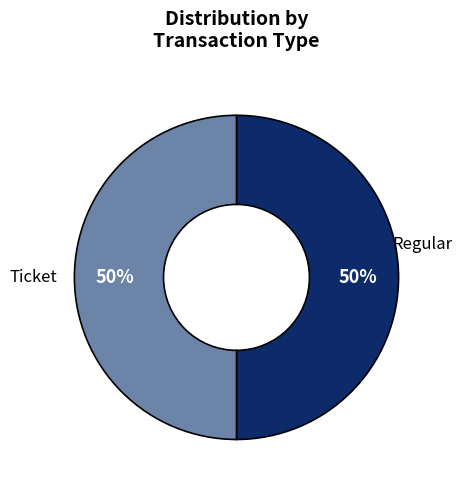

To the nearest percent, what is the average slice percentage?

50%